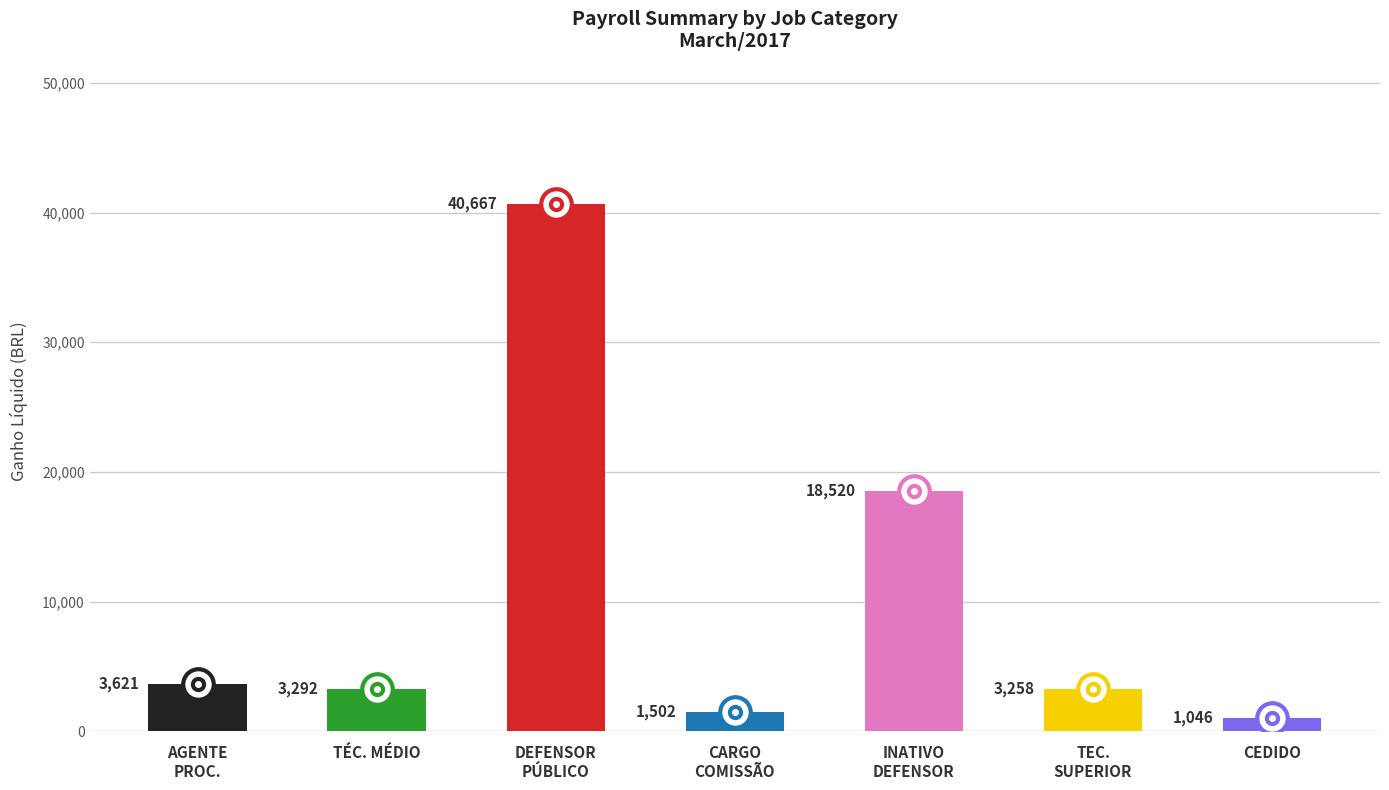

The value at DEFENSOR
PÚBLICO is 40666.7. True or false?

True